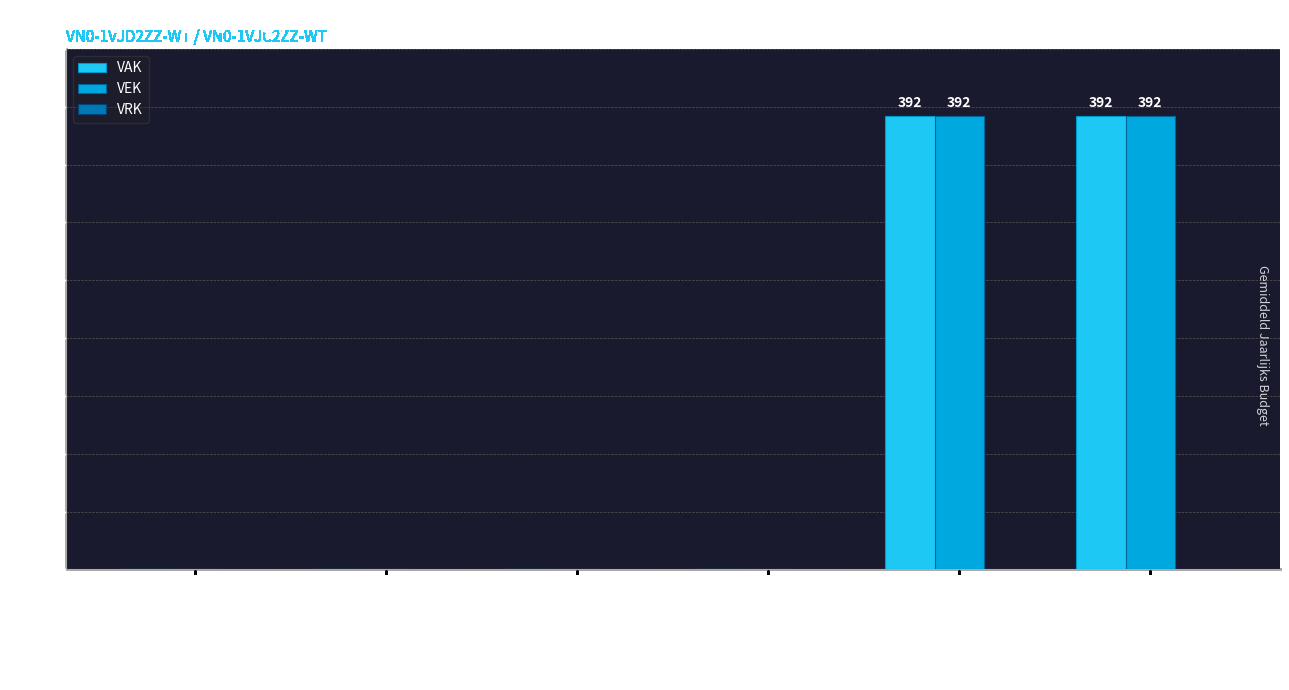

What is the sum of the VEK values at 2019 opmaak - ontwerp and 2019 opmaak - goedgekeurd?

784